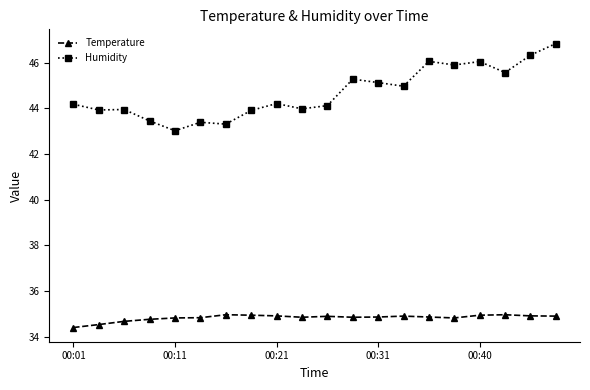

At how many categories does at least one series exceed 35?

20